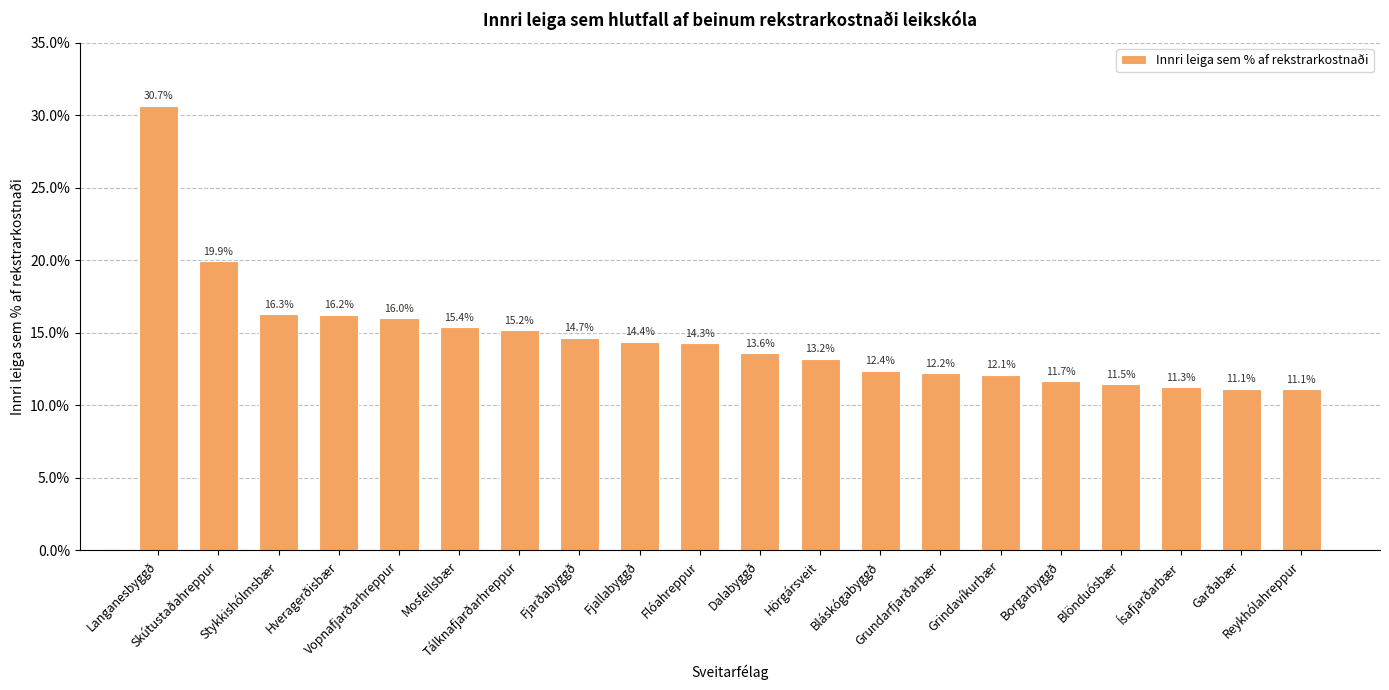

Reading left to right, transcribe all the data shown in this chart.

Langanesbyggð=0.3	Skútustaðahreppur=0.2	Stykkishólmsbær=0.2	Hveragerðisbær=0.2	Vopnafjarðarhreppur=0.2	Mosfellsbær=0.2	Tálknafjarðarhreppur=0.2	Fjarðabyggð=0.1	Fjallabyggð=0.1	Flóahreppur=0.1	Dalabyggð=0.1	Hörgársveit=0.1	Bláskógabyggð=0.1	Grundarfjarðarbær=0.1	Grindavíkurbær=0.1	Borgarbyggð=0.1	Blönduósbær=0.1	Ísafjarðarbær=0.1	Garðabær=0.1	Reykhólahreppur=0.1